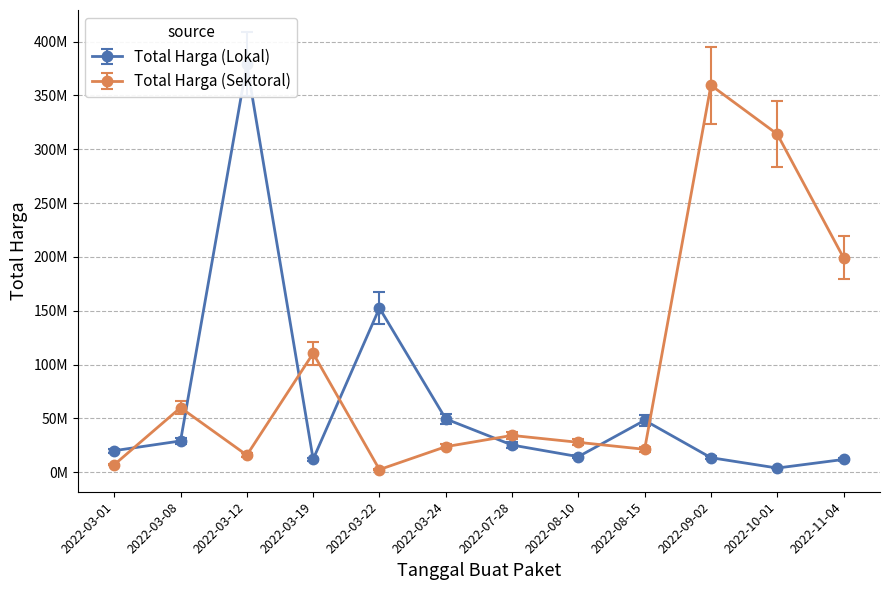

How many lines are shown in the chart?

2